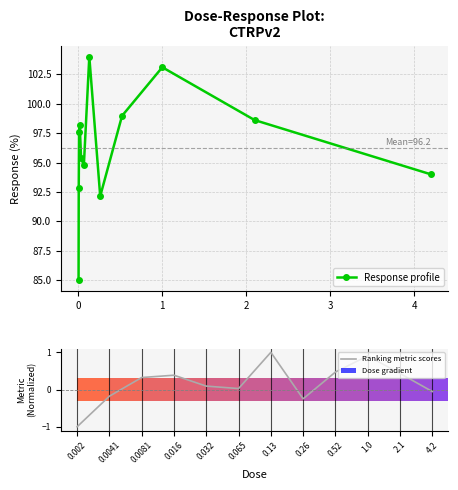

In Response profile, how many points are higher than both neighbors (excluding endpoints)?

3